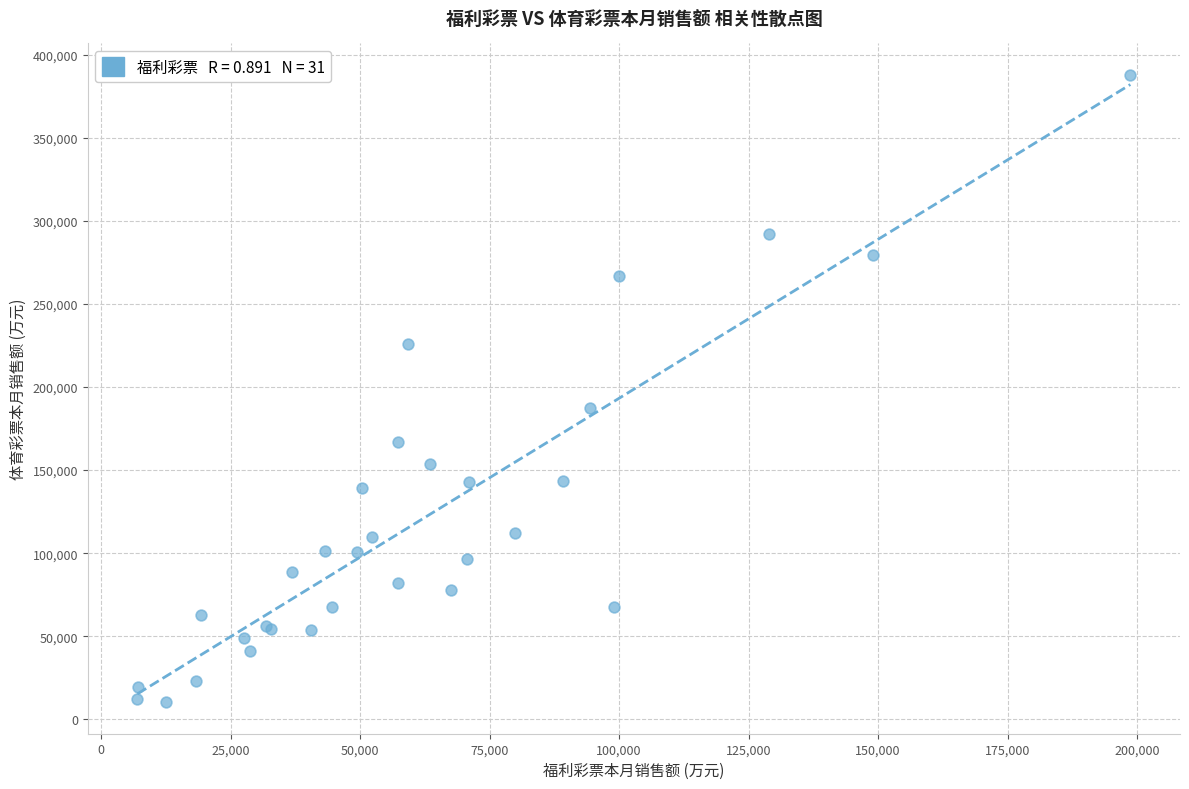

What Y value in the scatter plot is closest to 199044?

187462.5